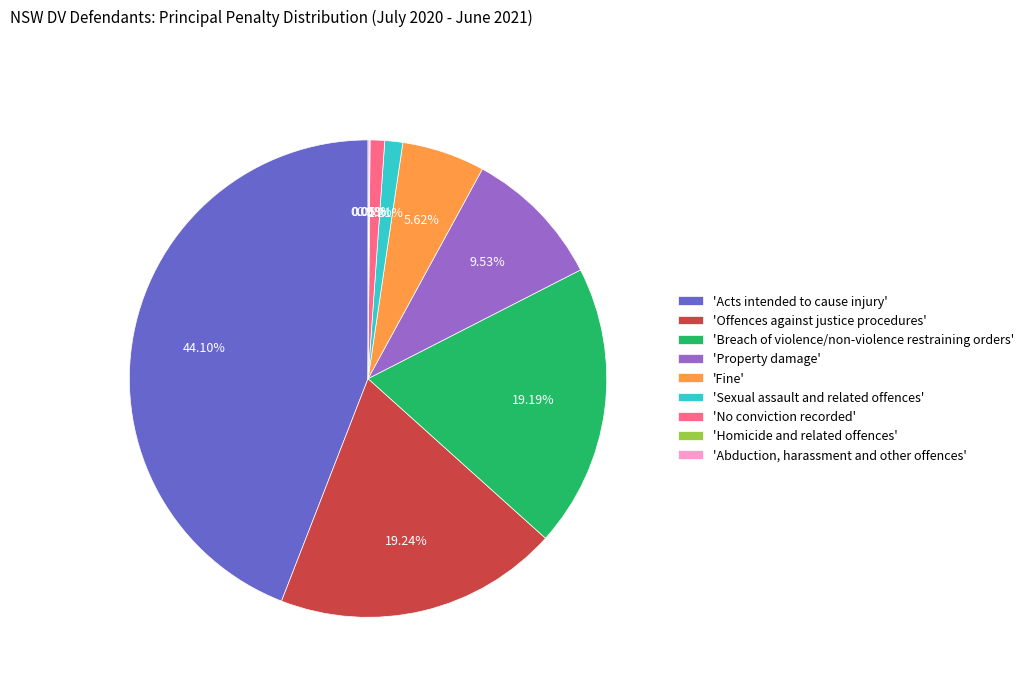

Is there a majority slice in this chart?

No